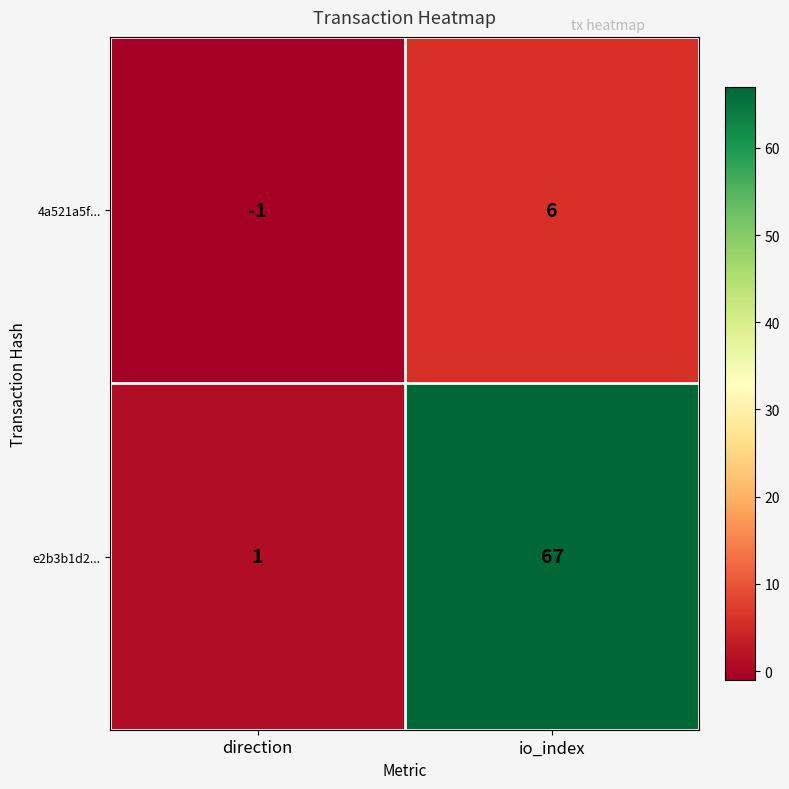

Which series has the largest total across all categories?

e2b3b1d2...